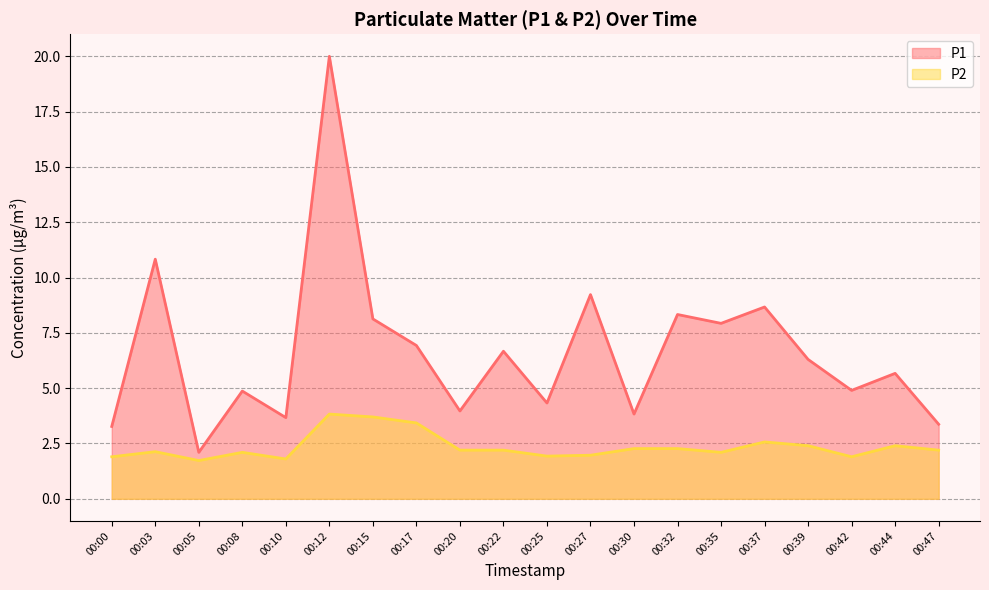

True or false: P1 and P2 cross at least once.

False